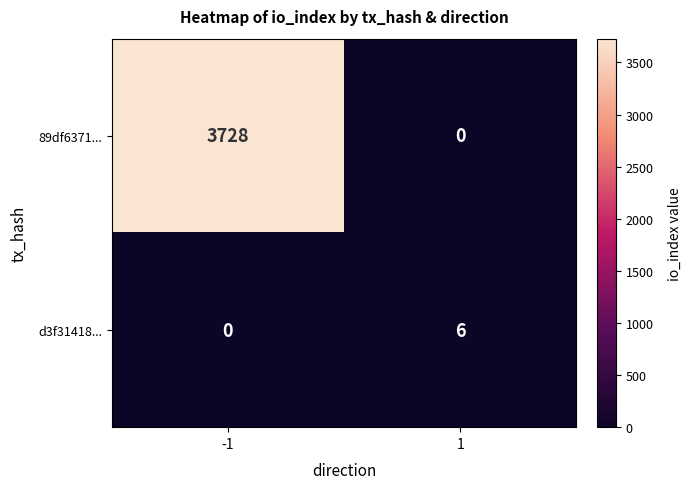

List the series in order of their peak value, lowest first.

d3f31418..., 89df6371...